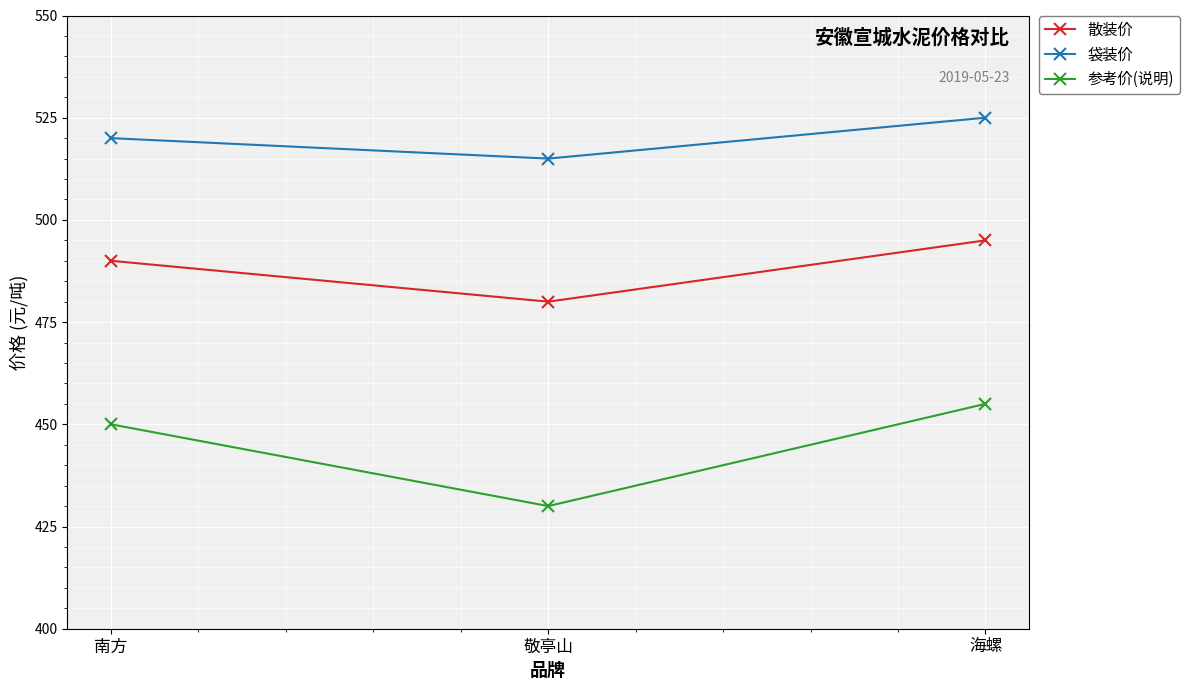

True or false: 散装价 has a value of 875 at 海螺.

False